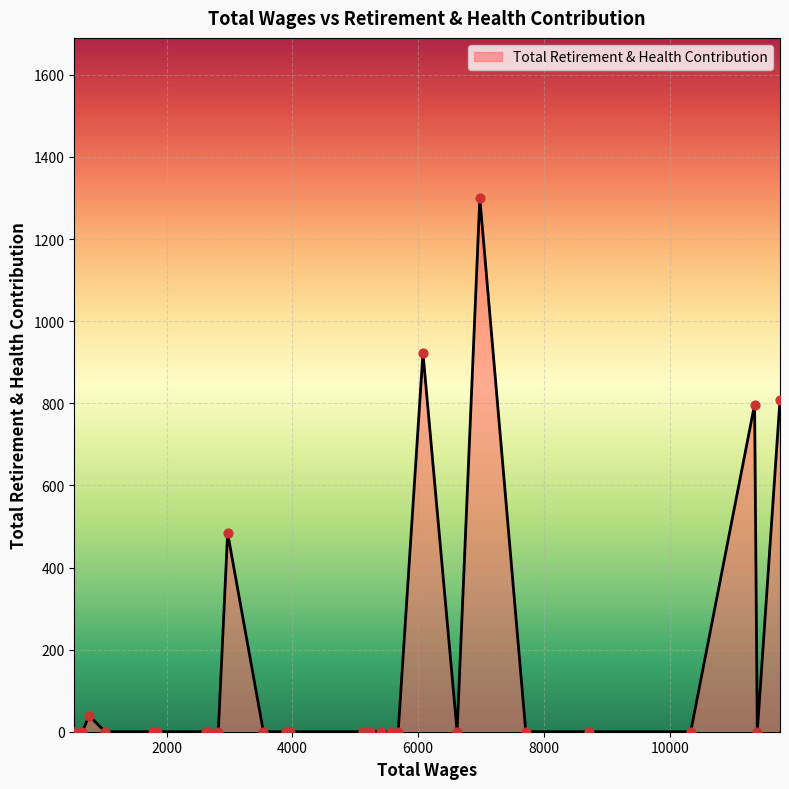

What is the greatest value displayed?

1300